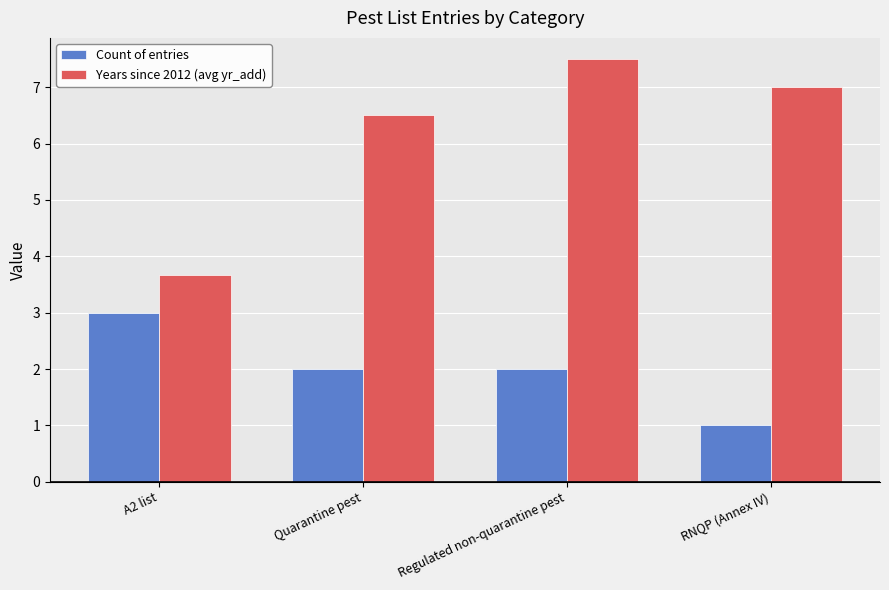

How many bars are there in each group?

2